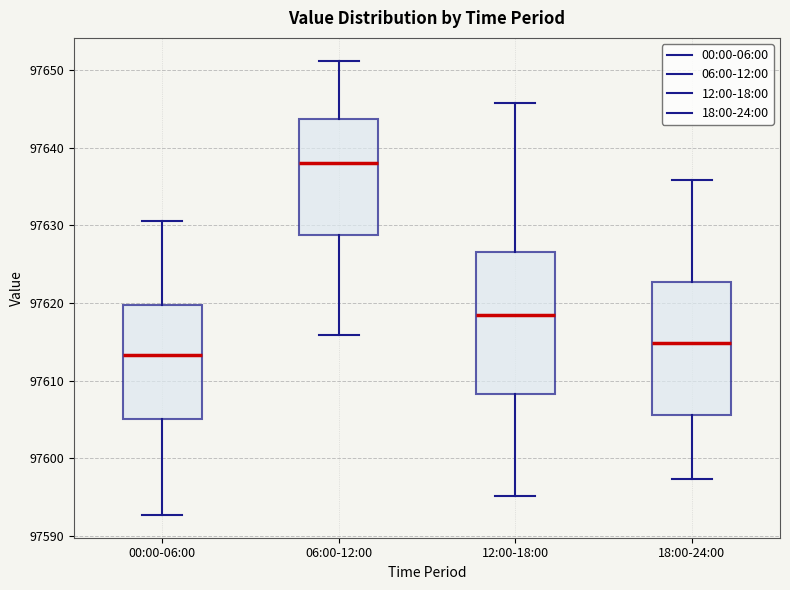

Reading left to right, read every box against the y-axis: the position of its median line, the range the box covers, and the ends of its whiskers. The values are not printed on the chart, so give them approximately, as read against the axis.

00:00-06:00: median 97613, box 97605 to 97620, whiskers 97593 to 97631
06:00-12:00: median 97638, box 97629 to 97644, whiskers 97616 to 97651
12:00-18:00: median 97618, box 97608 to 97627, whiskers 97595 to 97646
18:00-24:00: median 97615, box 97606 to 97623, whiskers 97597 to 97636